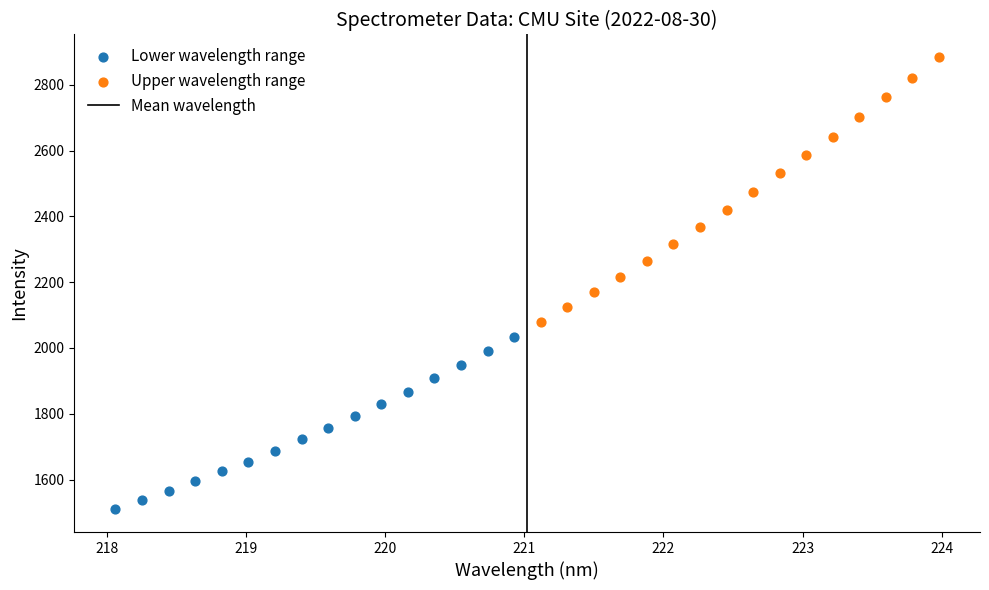

Which series has the widest spread of Y values?

Upper wavelength range